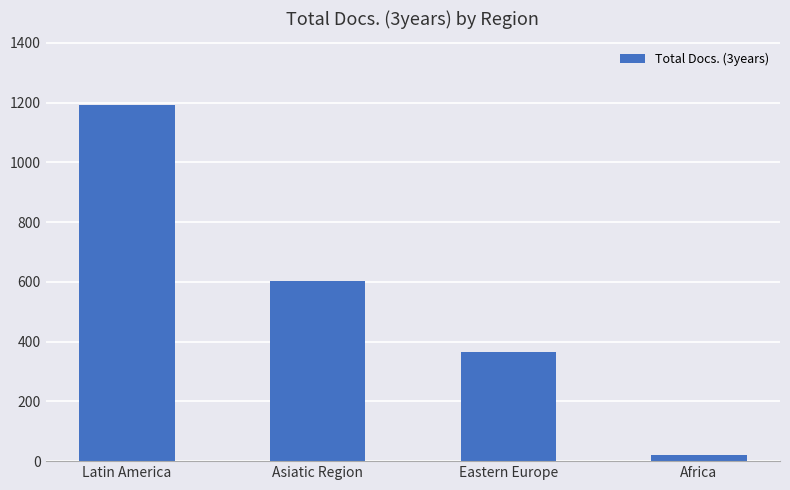

What is the change in value from Eastern Europe to Africa?

-343